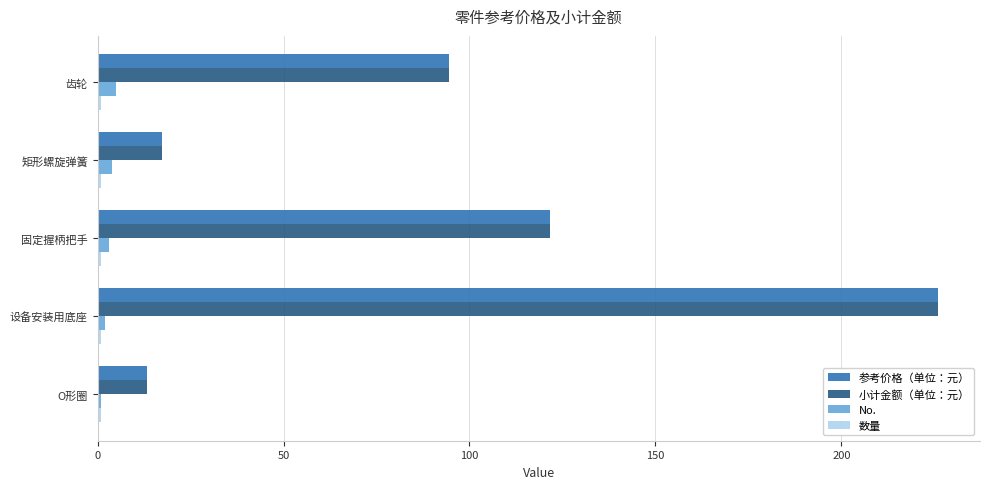

What is the difference between the maximum and second lowest values in the 小计金额（单位：元） series?

208.6